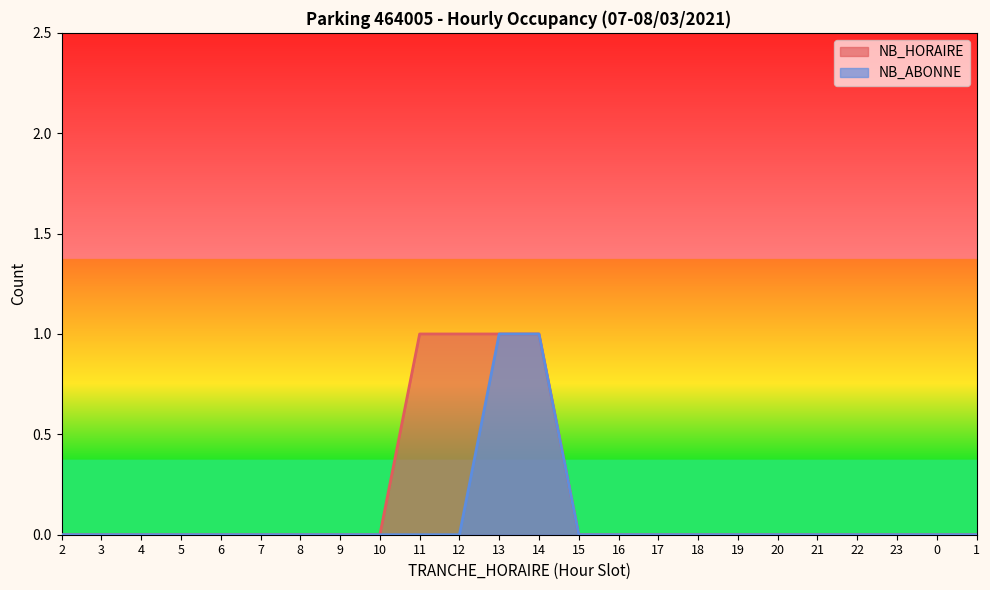

Which series has the largest total across all categories?

NB_HORAIRE